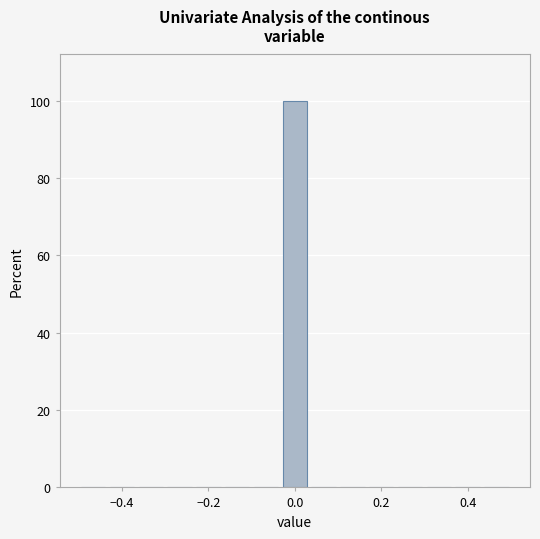

Read against the x-axis, roughly where is the centre of the tallest bar?

0.00